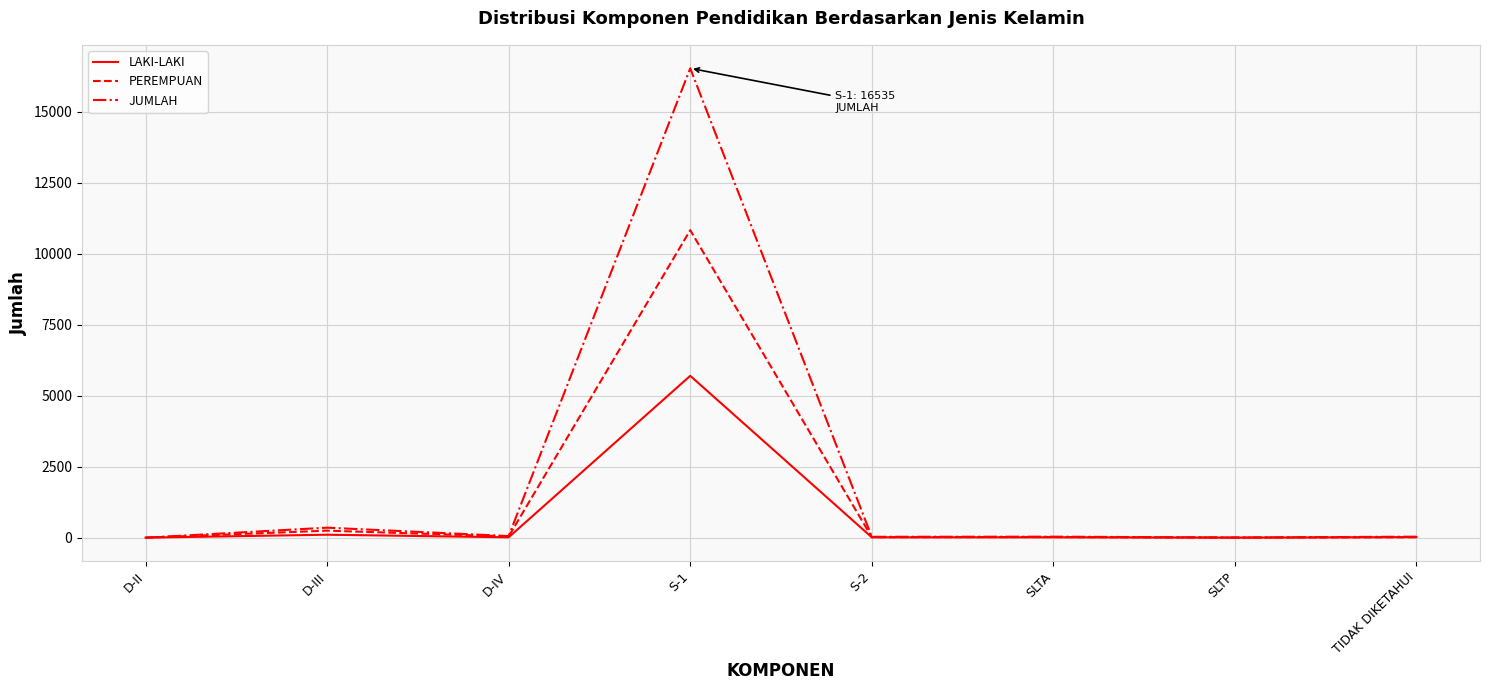

At which category is the sum across all series the highest?

S-1